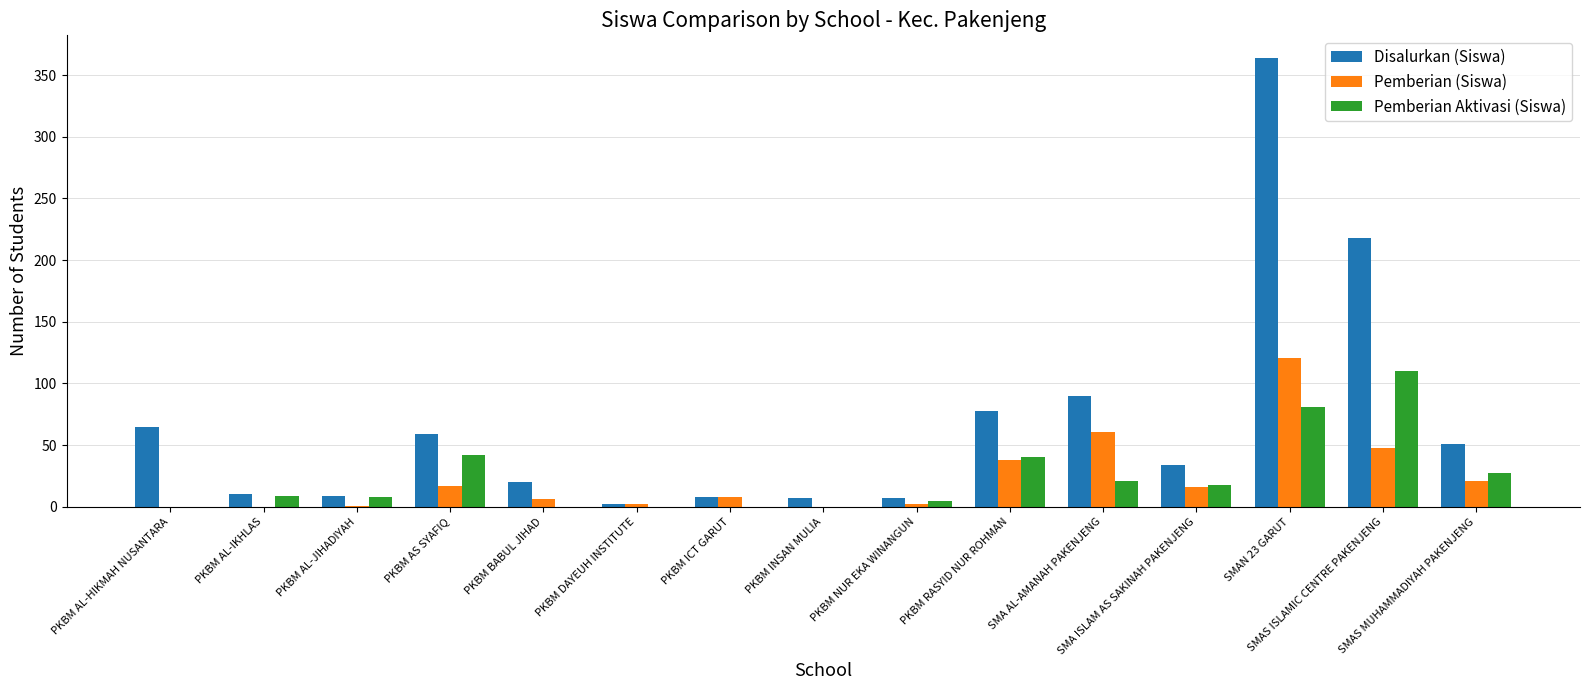

What are all the series names shown in the legend?

Disalurkan (Siswa), Pemberian (Siswa), Pemberian Aktivasi (Siswa)